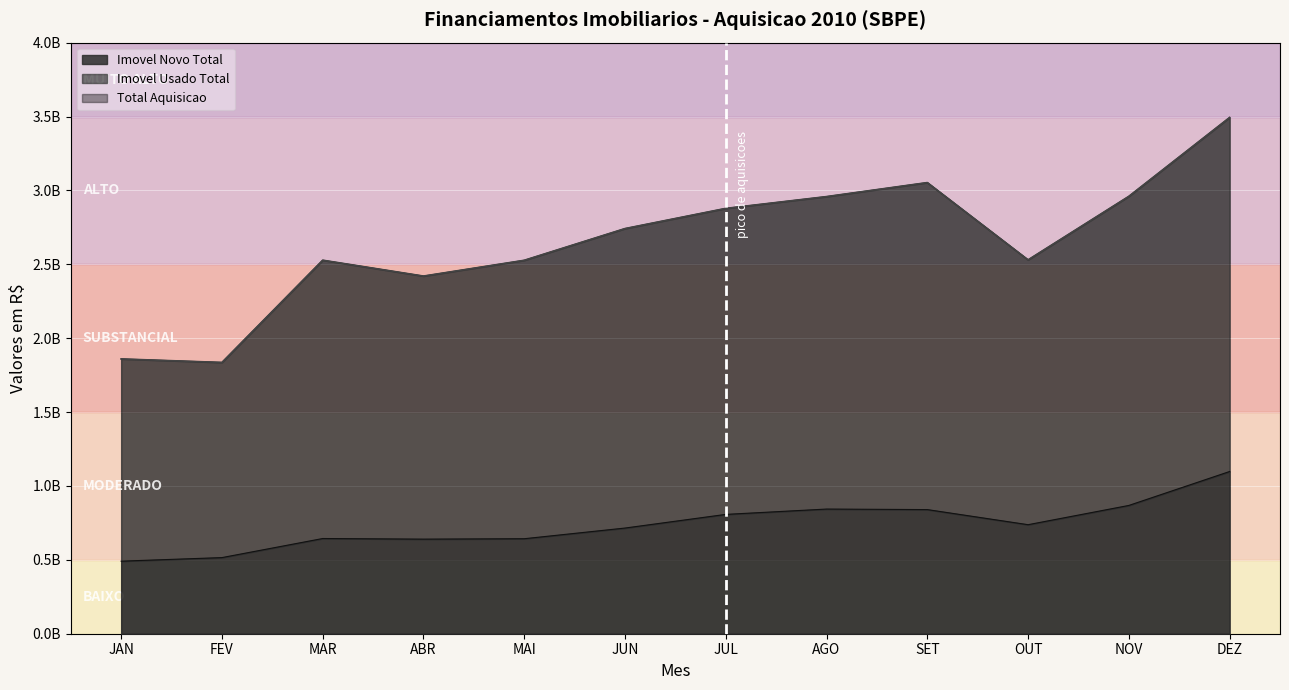

In Total Aquisicao, how many points are higher than both neighbors (excluding endpoints)?

2